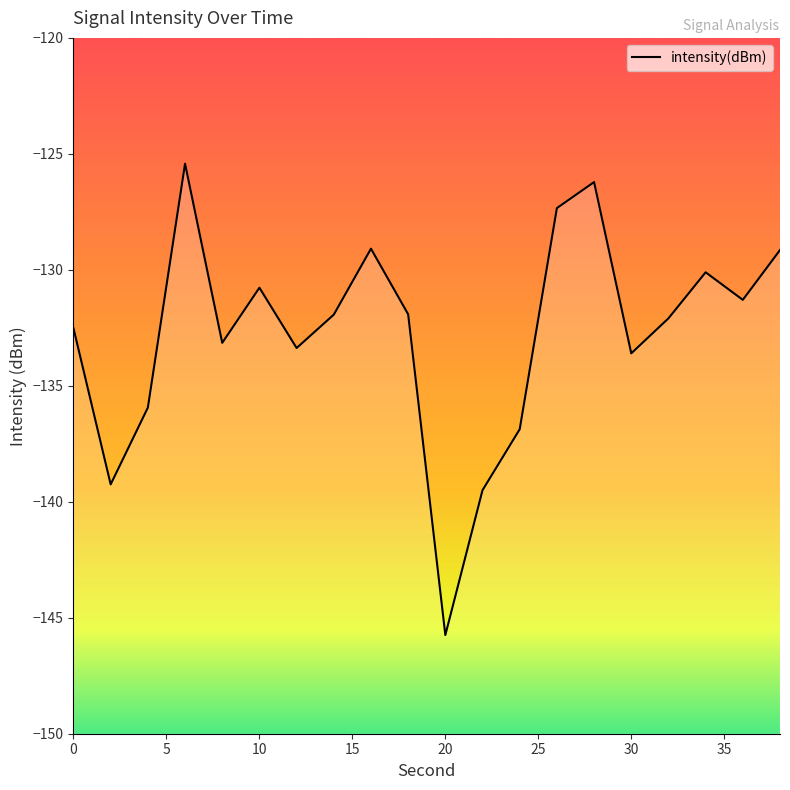

The chart shows a value of -129.1 at 38. True or false?

True